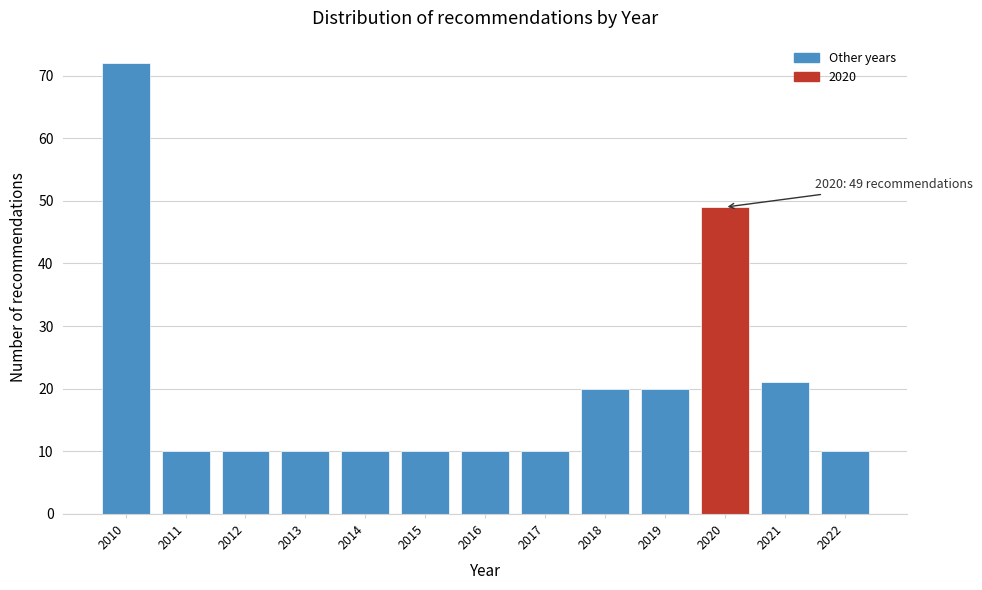

Reading left to right, what are all the values shown in this chart?

72	10	10	10	10	10	10	10	20	20	49	21	10